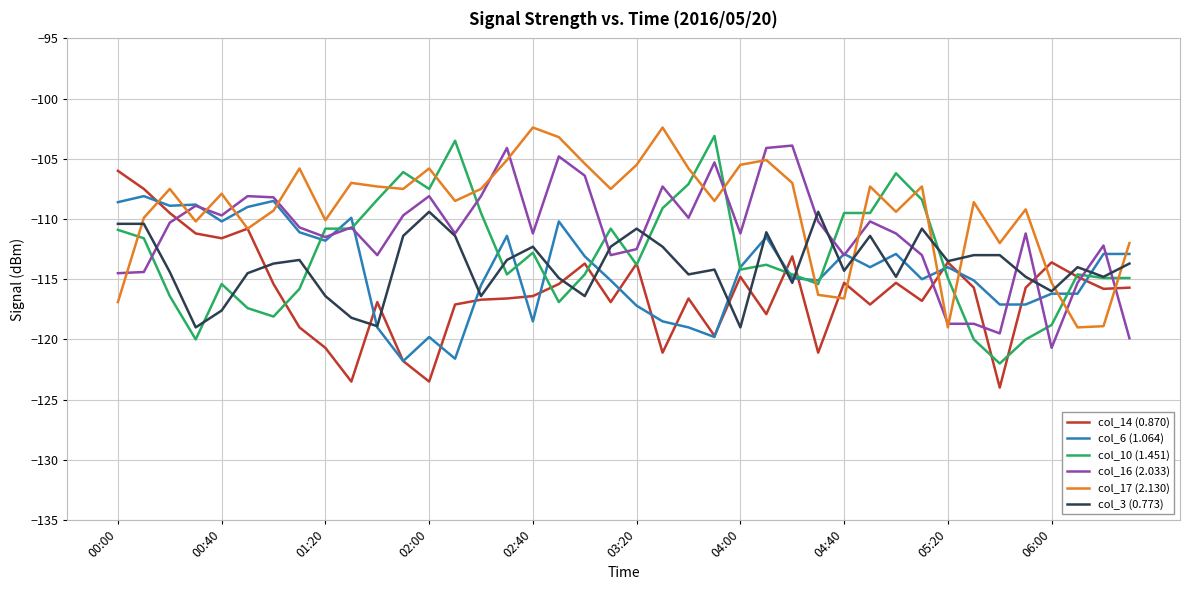

True or false: col_17 (2.130) and col_6 (1.064) cross at least once.

True